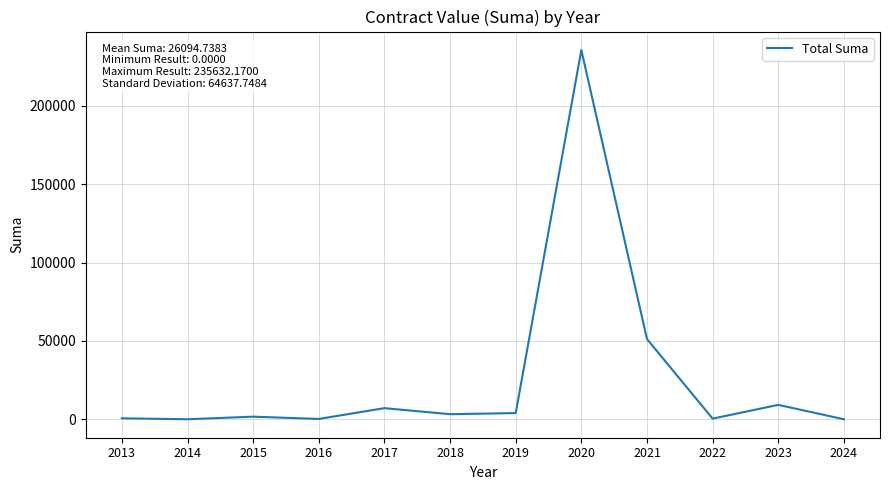

Is it true that the value at 2024 is 0.0?

True